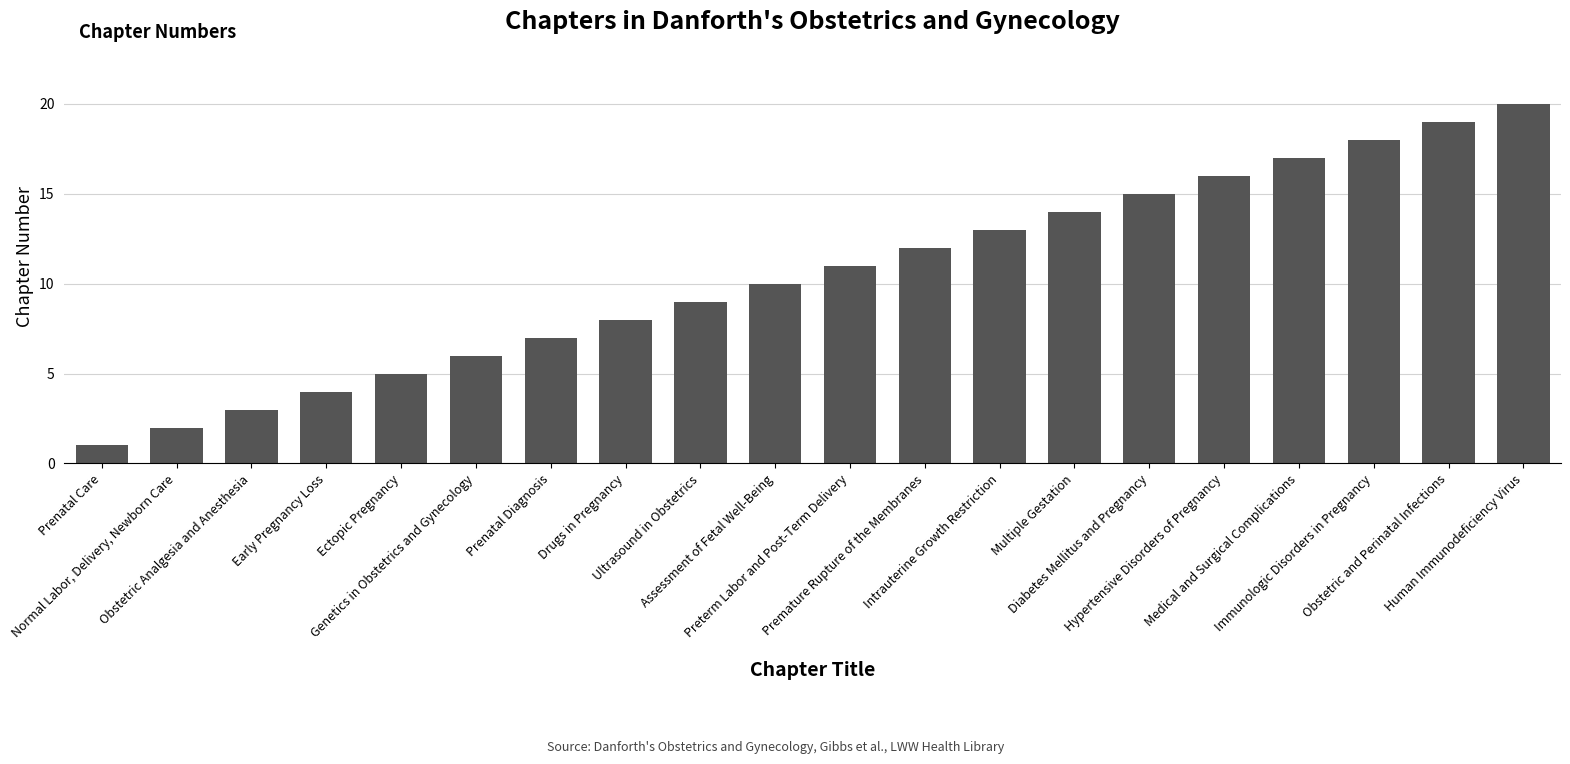

How many values are below 11?

10